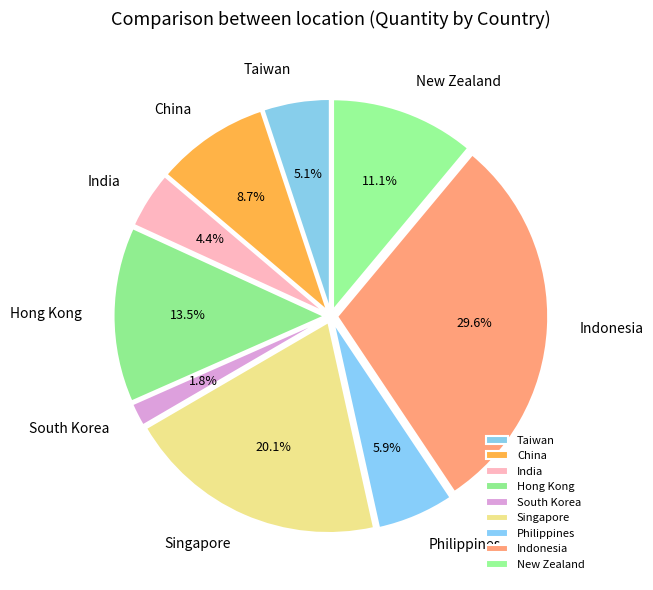

Rank the categories by value from lowest to highest.

South Korea, India, Taiwan, Philippines, China, New Zealand, Hong Kong, Singapore, Indonesia